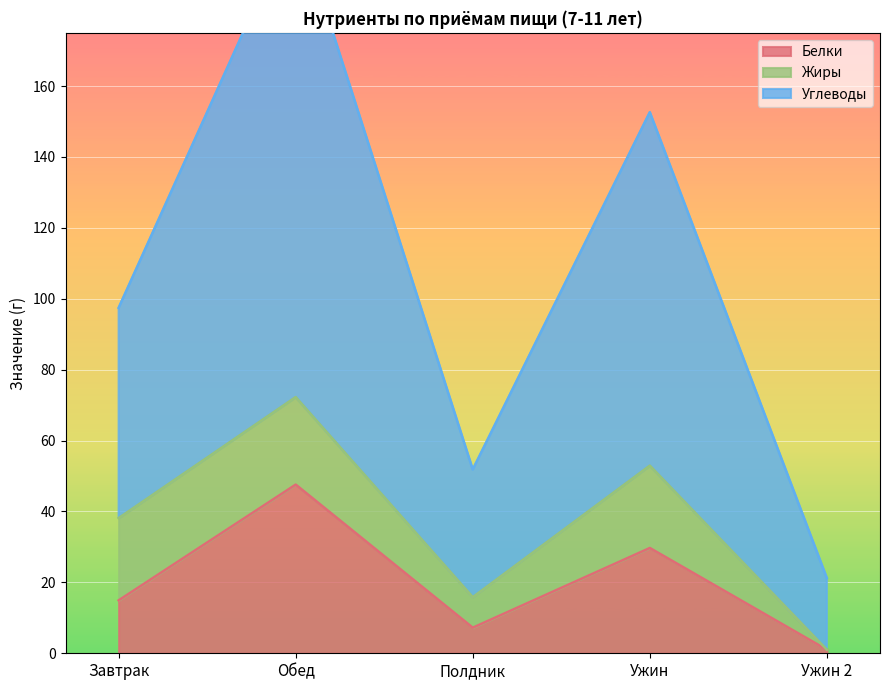

True or false: Белки and Углеводы cross at least once.

False